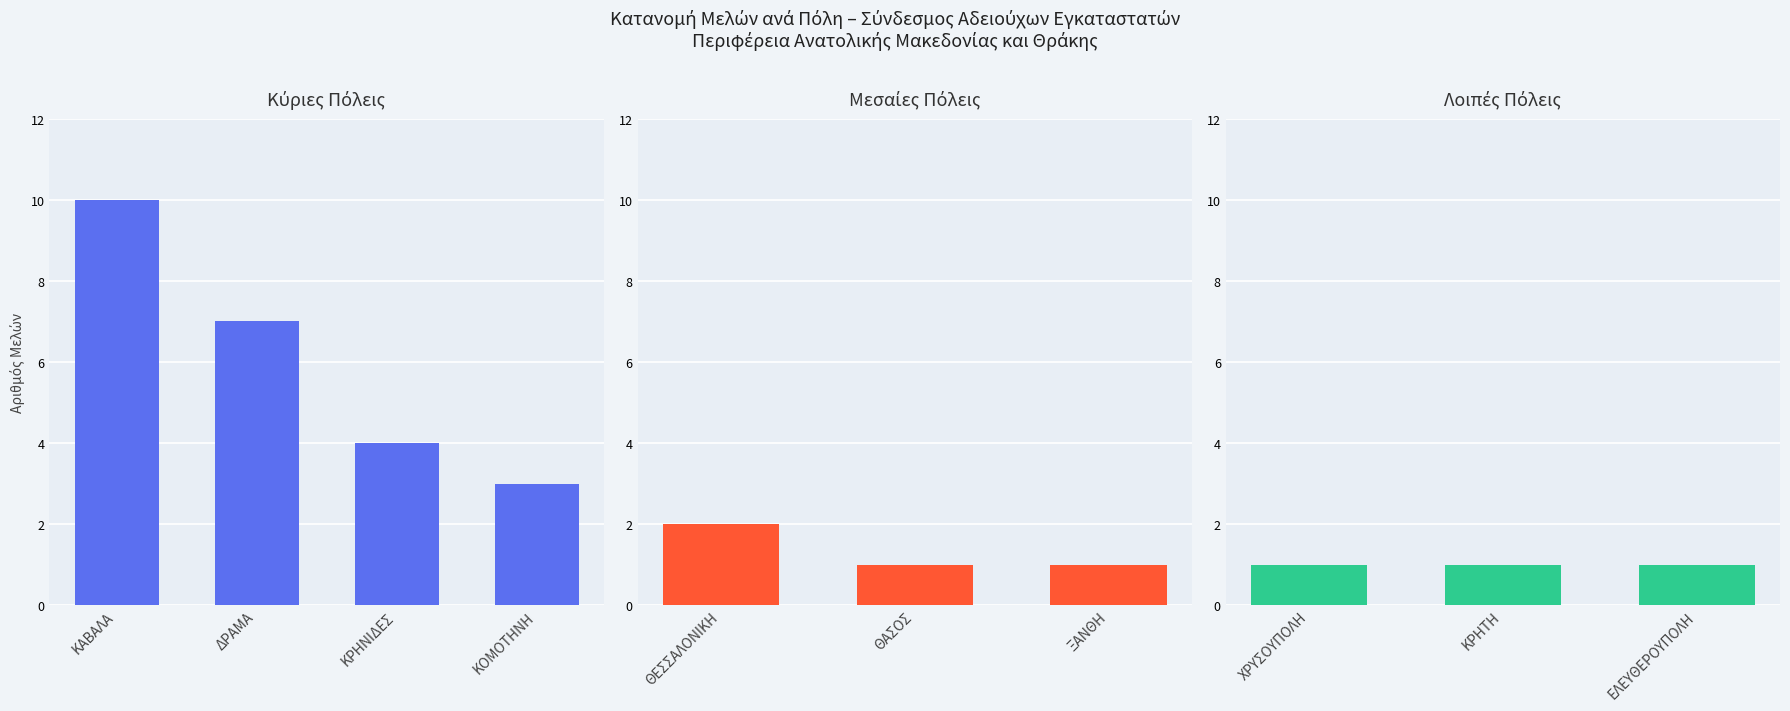

Is it true that the value at ΔΡΑΜΑ is 5?

False